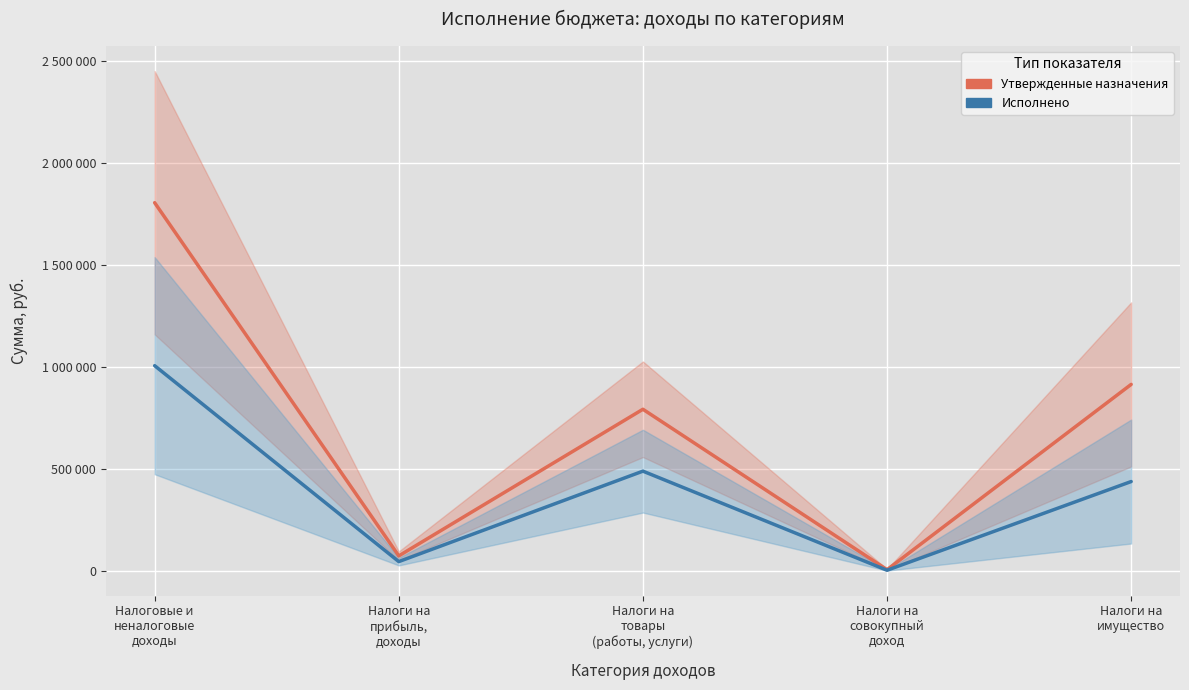

At how many categories does at least one series exceed 900632?

2